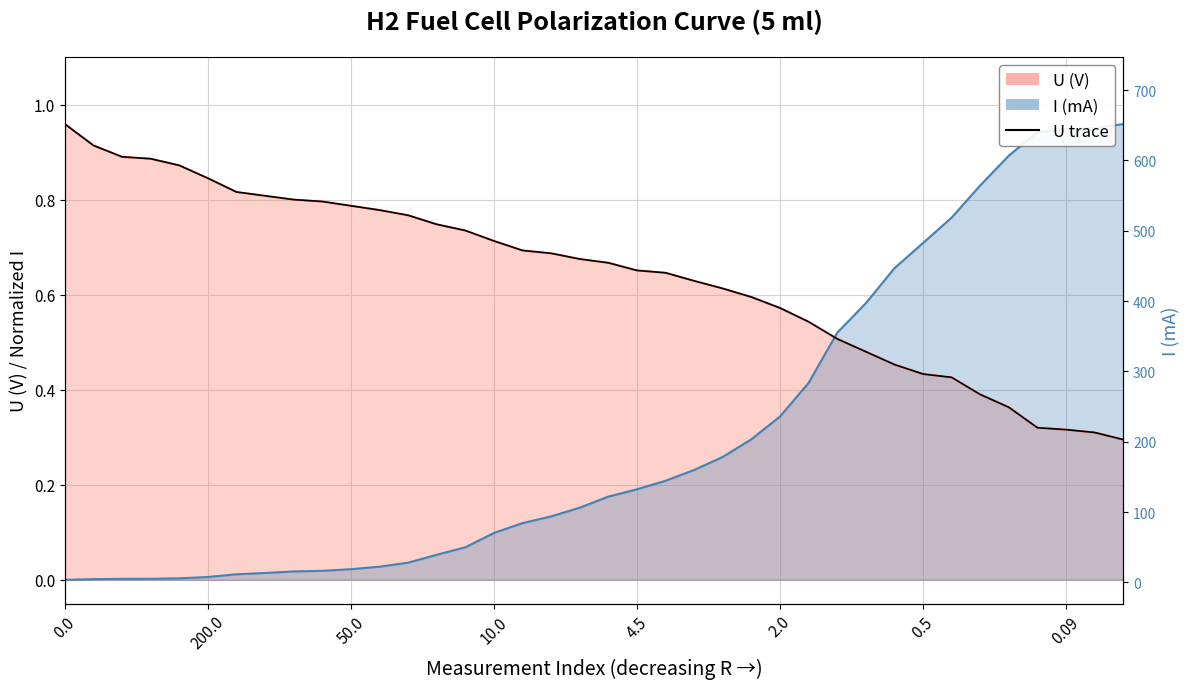

What is the average value of the U (V) series?

0.6